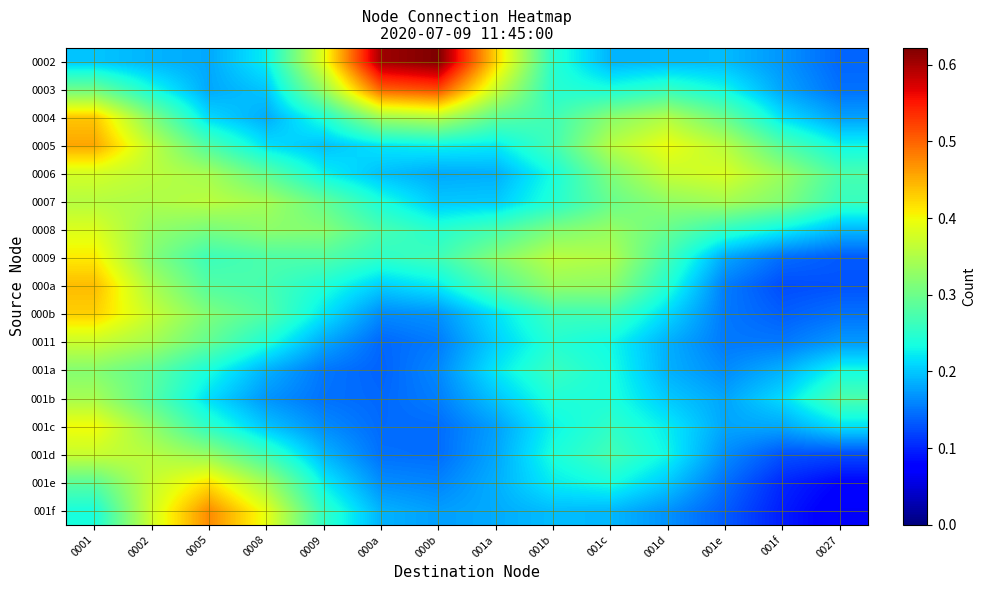

Which label corresponds to the largest value in the chart?

000b